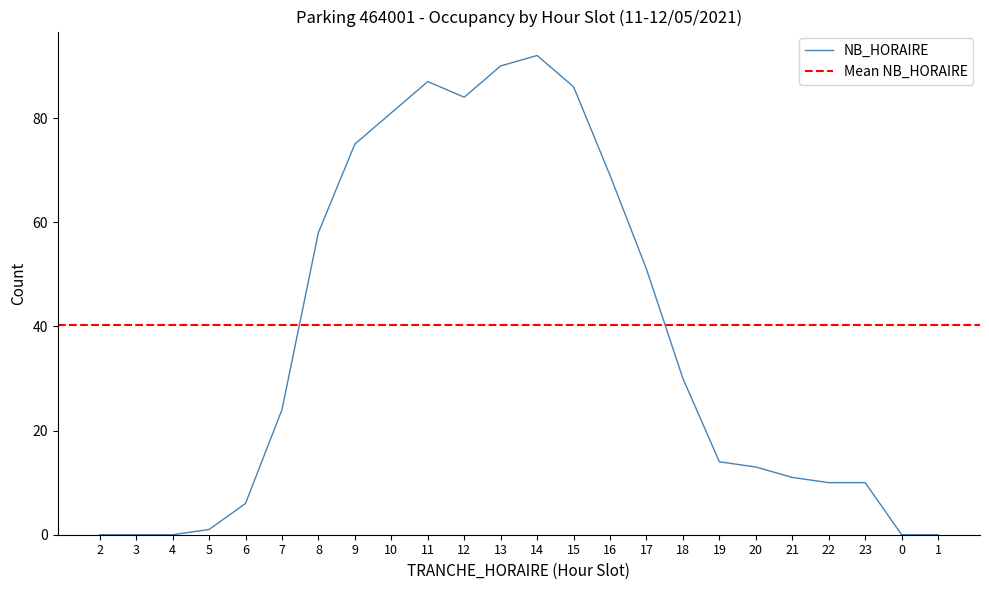

Reading right to left, transcribe all the data shown in this chart.

0	0	10	10	11	13	14	30	51	69	86	92	90	84	87	81	75	58	24	6	1	0	0	0